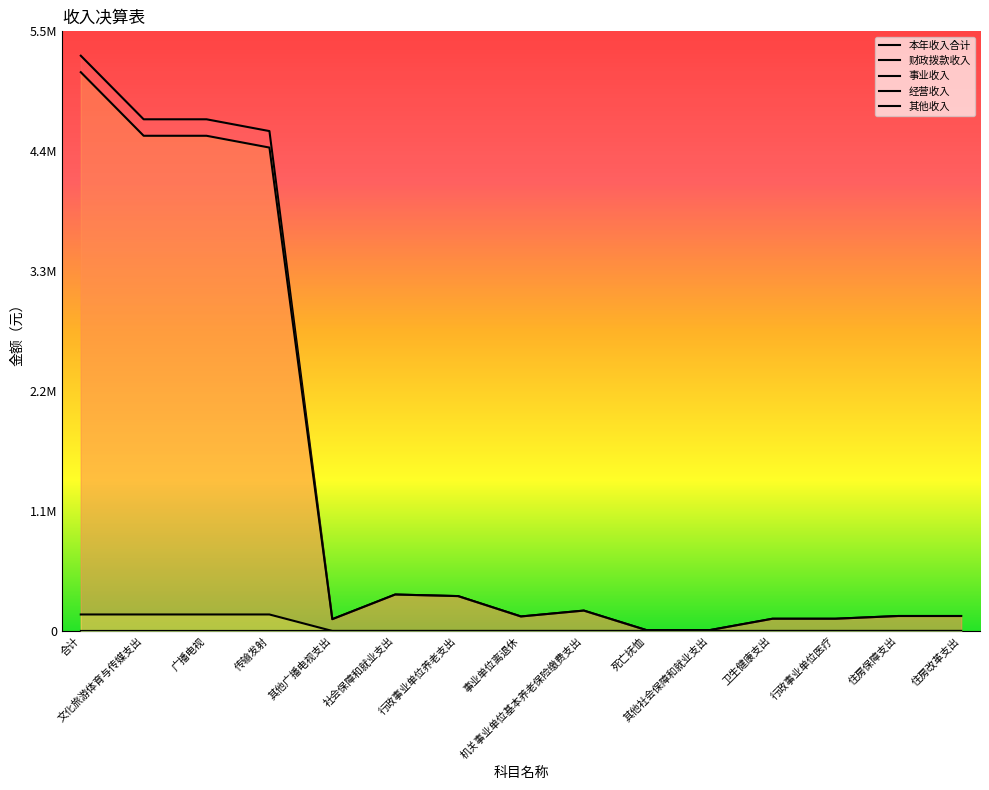

Reading left to right, transcribe all the data shown in this chart.

本年收入合计: 合计=5276504.7	文化旅游体育与传媒支出=4693157.5	广播电视=4693157.5	传输发射=4585063.5	其他广播电视支出=108094.0	社会保障和就业支出=334164.6	行政事业单位养老支出=319737.2	事业单位离退休=132910.3	机关事业单位基本养老保险缴费支出=186826.9	死亡抚恤=6945.9	其他社会保障和就业支出=7481.5	卫生健康支出=112024.6	行政事业单位医疗=112024.6	住房保障支出=137158.0	住房改革支出=137158.0
财政拨款收入: 合计=5125341.7	文化旅游体育与传媒支出=4541994.5	广播电视=4541994.5	传输发射=4433900.5	其他广播电视支出=108094.0	社会保障和就业支出=334164.6	行政事业单位养老支出=319737.2	事业单位离退休=132910.3	机关事业单位基本养老保险缴费支出=186826.9	死亡抚恤=6945.9	其他社会保障和就业支出=7481.5	卫生健康支出=112024.6	行政事业单位医疗=112024.6	住房保障支出=137158.0	住房改革支出=137158.0
事业收入: 合计=151163.0	文化旅游体育与传媒支出=151163.0	广播电视=151163.0	传输发射=151163.0	其他广播电视支出=0.0	社会保障和就业支出=0.0	行政事业单位养老支出=0.0	事业单位离退休=0.0	机关事业单位基本养老保险缴费支出=0.0	死亡抚恤=0.0	其他社会保障和就业支出=0.0	卫生健康支出=0.0	行政事业单位医疗=0.0	住房保障支出=0.0	住房改革支出=0.0
经营收入: 合计=0.0	文化旅游体育与传媒支出=0.0	广播电视=0.0	传输发射=0.0	其他广播电视支出=0.0	社会保障和就业支出=0.0	行政事业单位养老支出=0.0	事业单位离退休=0.0	机关事业单位基本养老保险缴费支出=0.0	死亡抚恤=0.0	其他社会保障和就业支出=0.0	卫生健康支出=0.0	行政事业单位医疗=0.0	住房保障支出=0.0	住房改革支出=0.0
其他收入: 合计=0.0	文化旅游体育与传媒支出=0.0	广播电视=0.0	传输发射=0.0	其他广播电视支出=0.0	社会保障和就业支出=0.0	行政事业单位养老支出=0.0	事业单位离退休=0.0	机关事业单位基本养老保险缴费支出=0.0	死亡抚恤=0.0	其他社会保障和就业支出=0.0	卫生健康支出=0.0	行政事业单位医疗=0.0	住房保障支出=0.0	住房改革支出=0.0